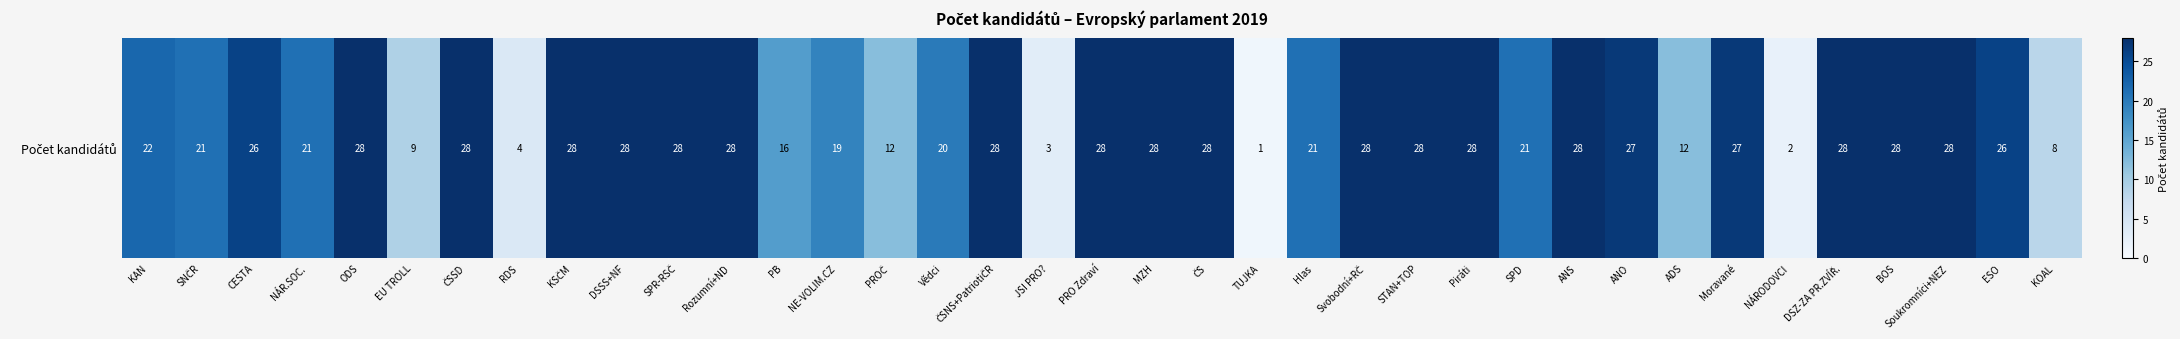

Reading left to right, list all the values displayed in this chart.

KAN=22	SNČR=21	CESTA=26	NÁR.SOC.=21	ODS=28	EU TROLL=9	ČSSD=28	RDS=4	KSČM=28	DSSS+NF=28	SPR-RSČ=28	Rozumní+ND=28	PB=16	NE-VOLIM.CZ=19	PROČ=12	Vědci=20	ČSNS+PatriotiČR=28	JSI PRO?=3	PRO Zdraví=28	MZH=28	ČS=28	TUJKA=1	Hlas=21	Svobodní+RČ=28	STAN+TOP=28	Piráti=28	SPD=21	ANS=28	ANO=27	ADS=12	Moravané=27	NÁRODOVCI=2	DSZ-ZA PR.ZVÍŘ.=28	BOS=28	Soukromníci+NEZ=28	ESO=26	KOAL=8